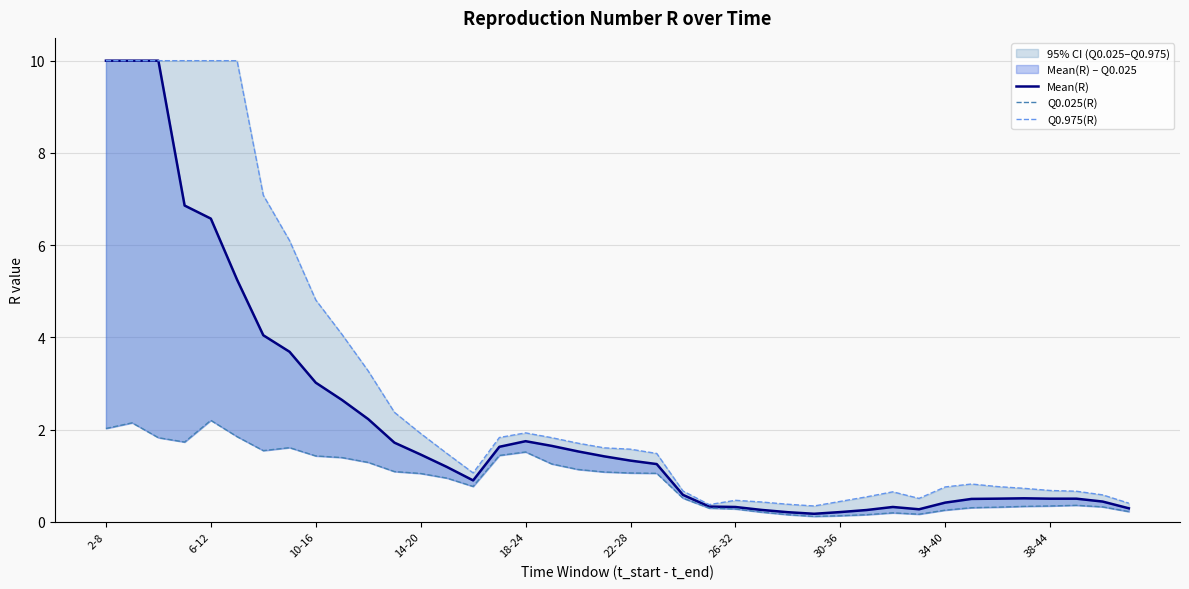

List the series in order of their peak value, lowest first.

Q0.025(R), Mean(R), Q0.975(R)